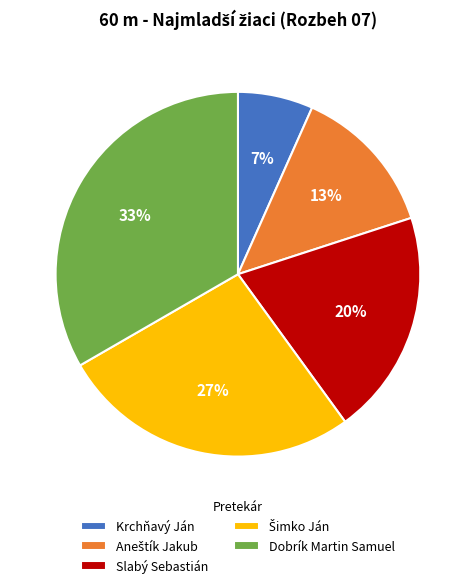

Is there any slice that represents more than half of the pie?

No